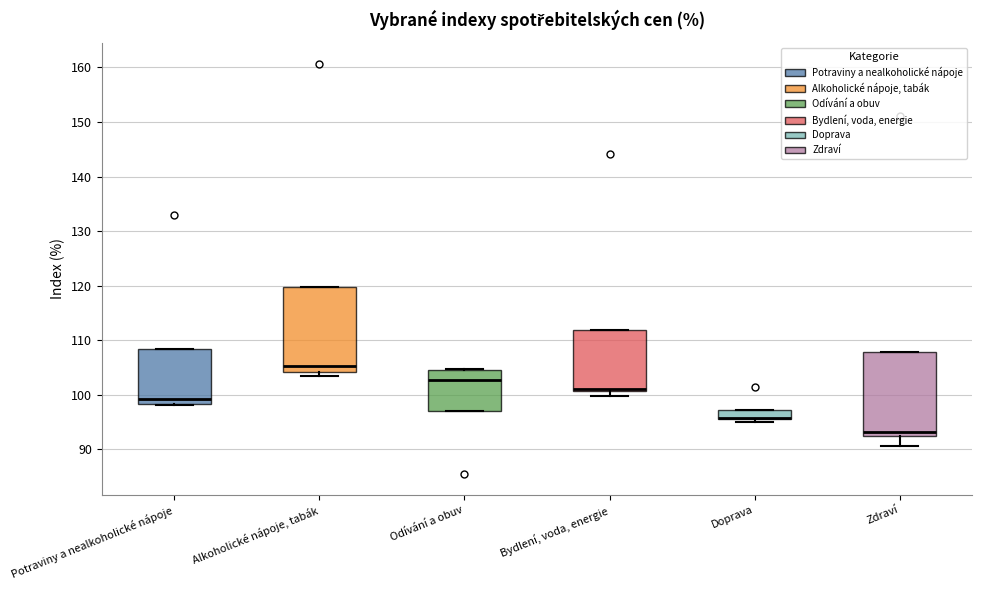

Where is the upper edge of the box for Bydlení, voda, energie on the y-axis? The values are not printed on the chart, so give them approximately, as read against the axis.

112